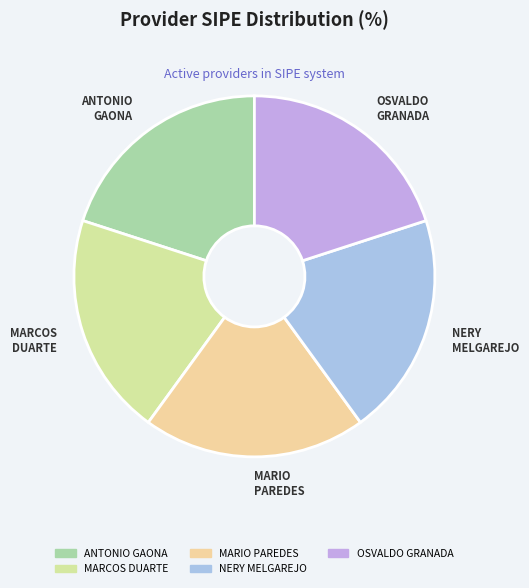

The MARIO PAREDES slice represents 20% of the pie. True or false?

True